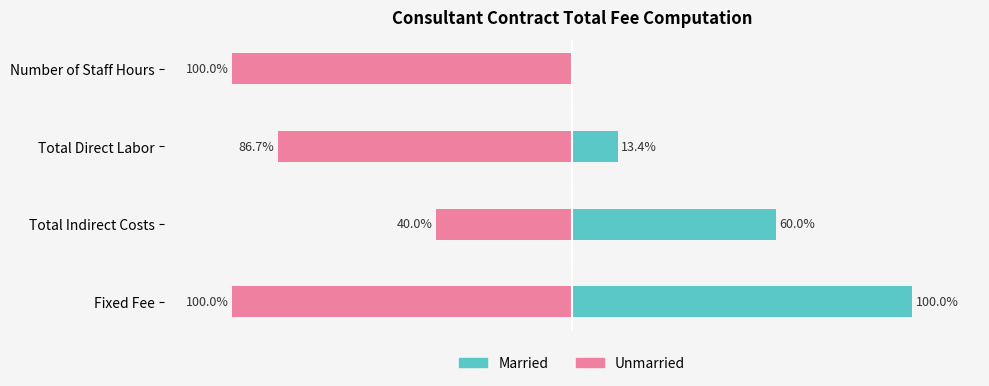

Where does the Married series first go above 60?

Fixed Fee